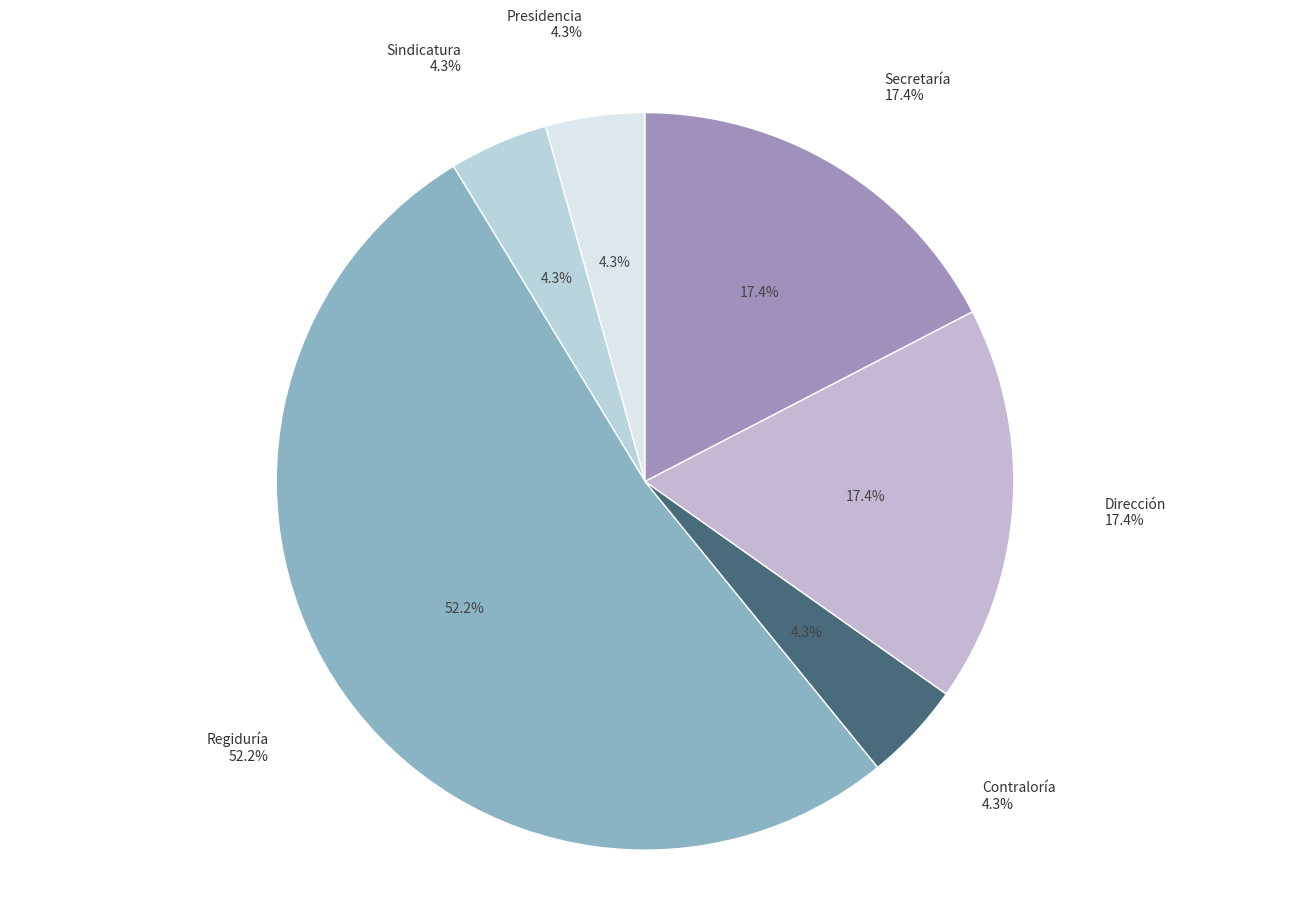

What is the ratio of the value at Contraloría to the value at Regiduría?

0.1